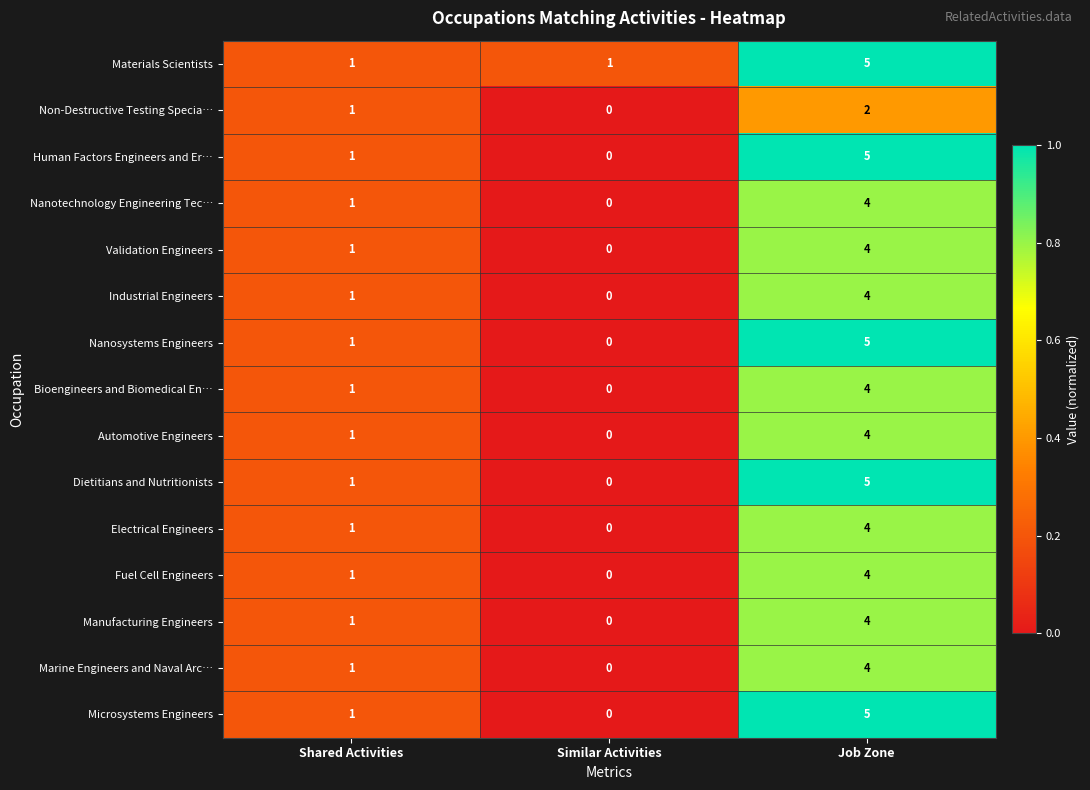

The value of Nanotechnology Engineering Tec… at Job Zone is 1. True or false?

False